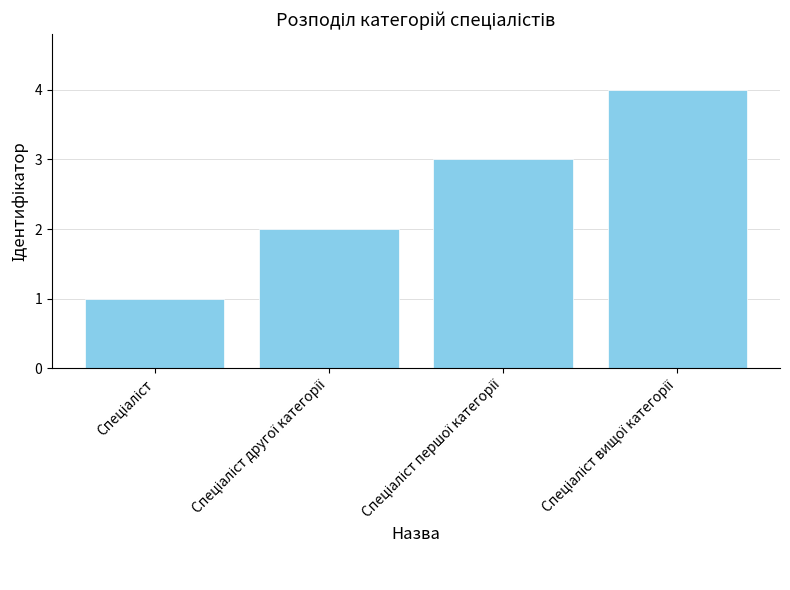

What is the sum of all values?

10